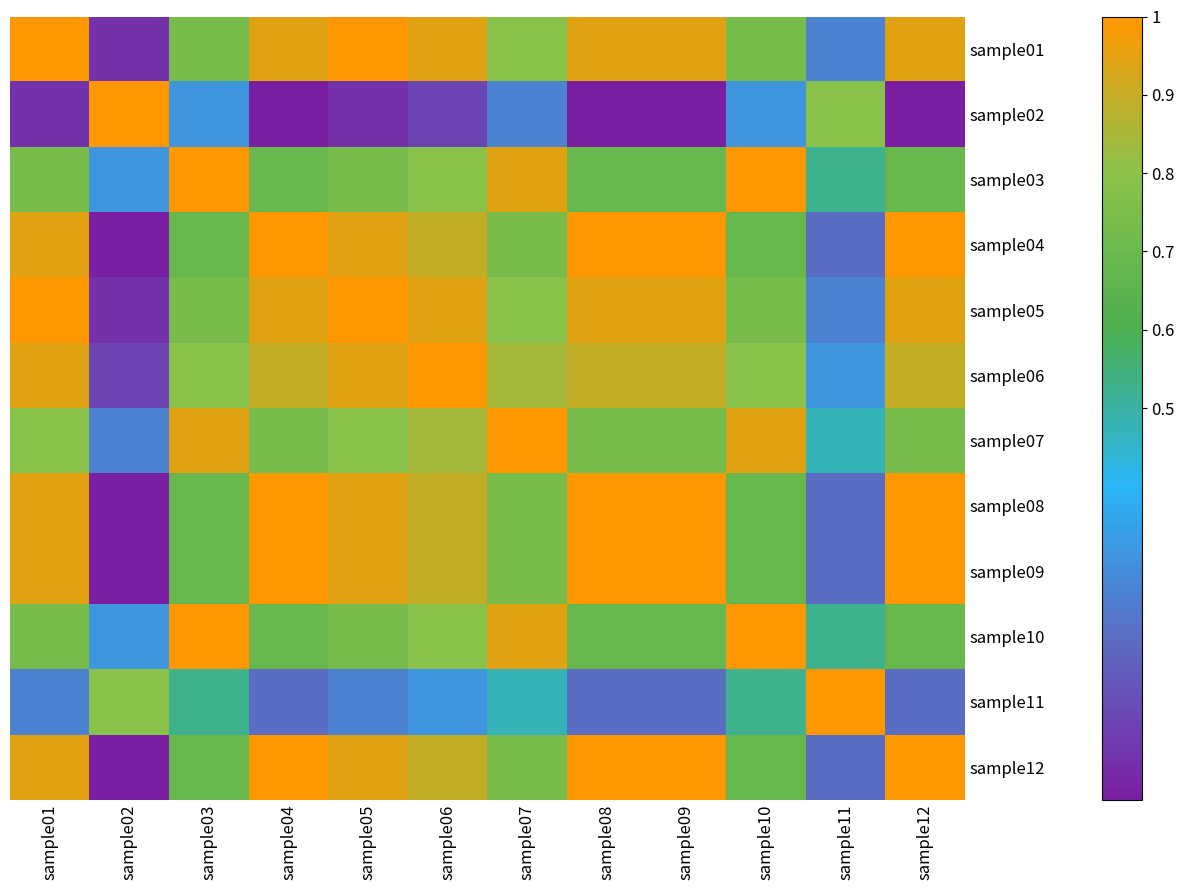

What is the maximum value shown in the chart?

1.0